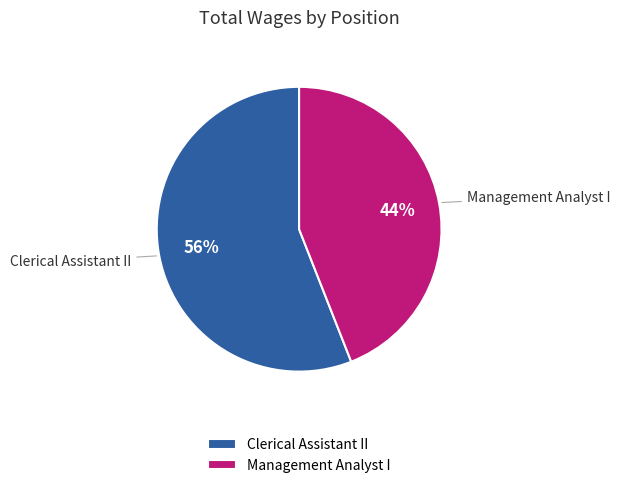

How many slices are in this pie chart?

2